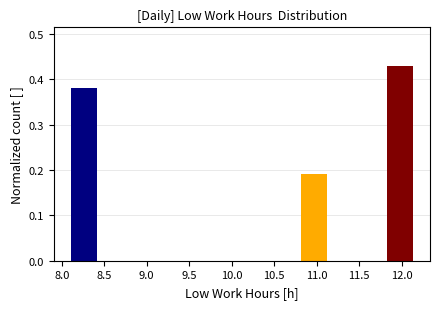

Which range on the x-axis has the tallest bar?

11.80 to 12.15